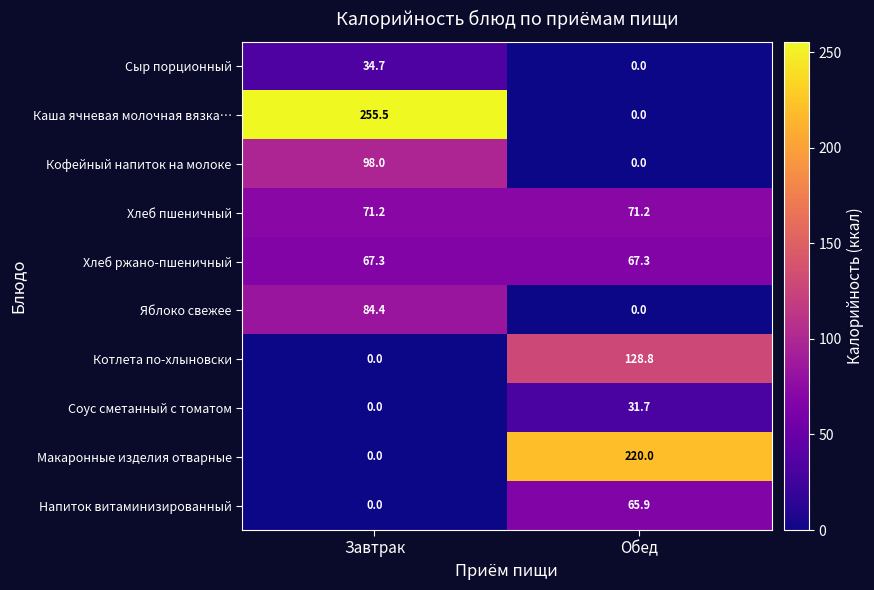

Which series has the largest total across all categories?

Каша ячневая молочная вязка…